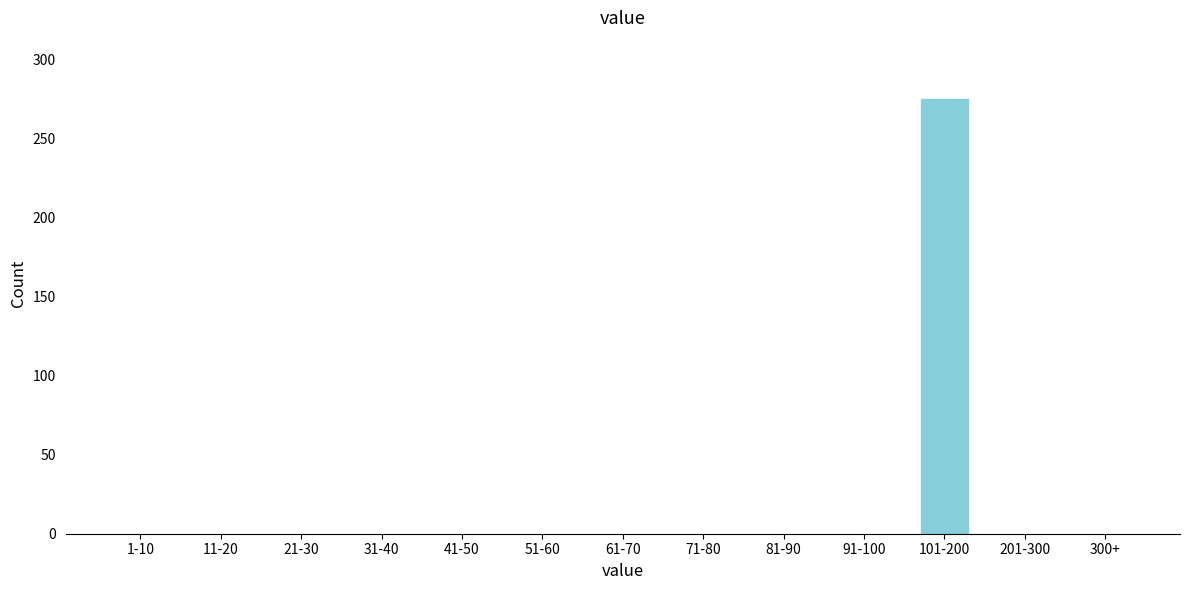

Reading left to right, extract all data points from this chart.

1-10=0	11-20=0	21-30=0	31-40=0	41-50=0	51-60=0	61-70=0	71-80=0	81-90=0	91-100=0	101-200=276	201-300=0	300+=0